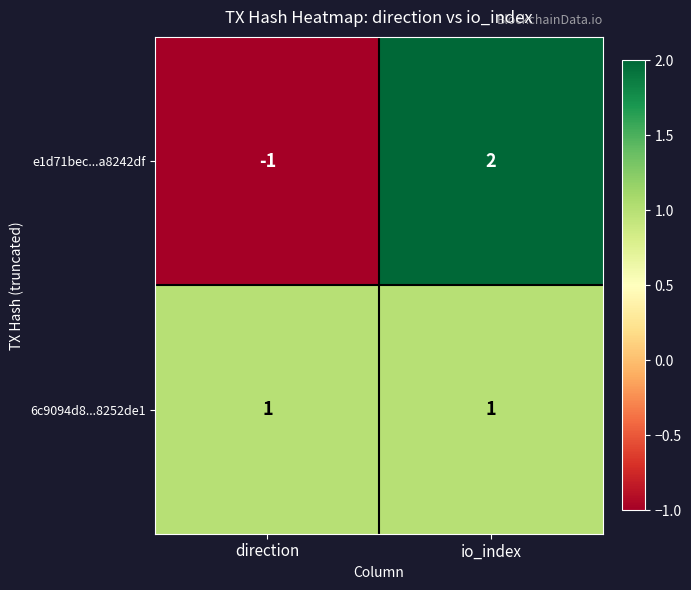

Rank the categories by e1d71bec...a8242df value from highest to lowest.

io_index, direction